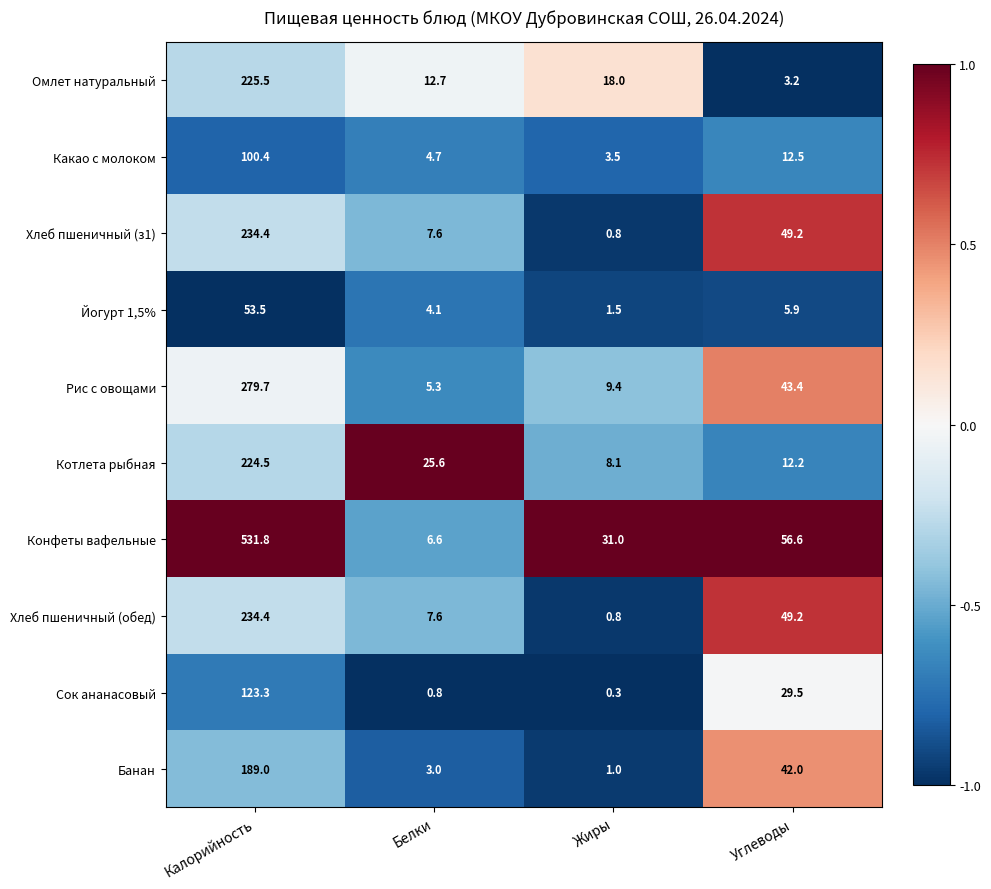

What is the approximate value of Хлеб пшеничный (обед) at Белки?

7.6